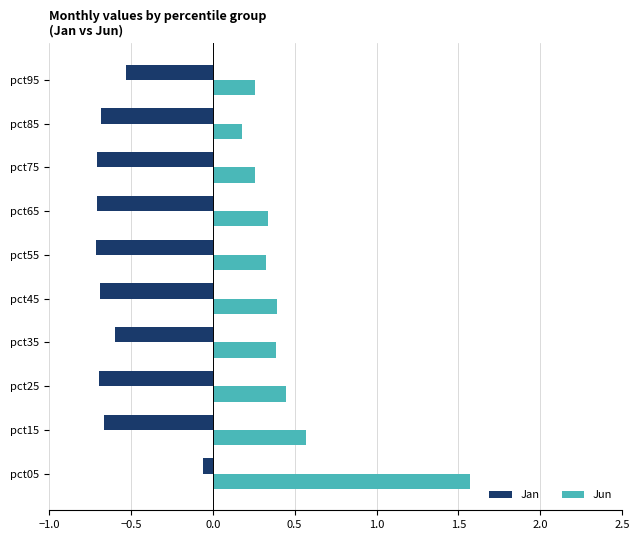

True or false: Jan has a value of -0.9 at pct45.

False